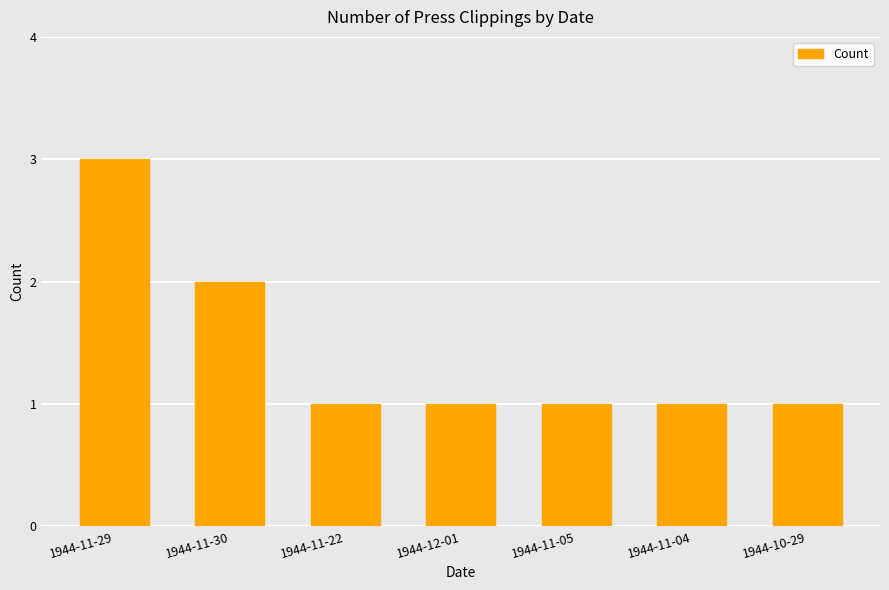

Is it true that the value at 1944-10-29 is 2?

False